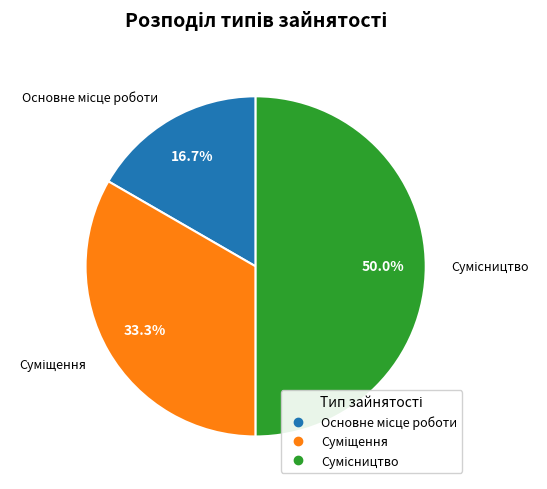

Count the number of slices in the pie.

3